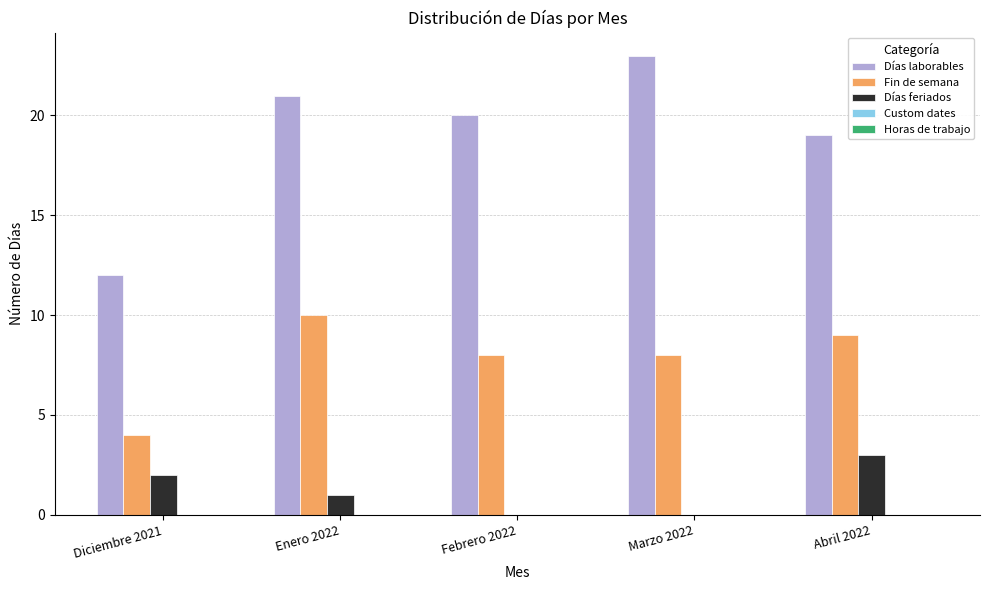

At which label does Fin de semana first exceed 8?

Enero 2022